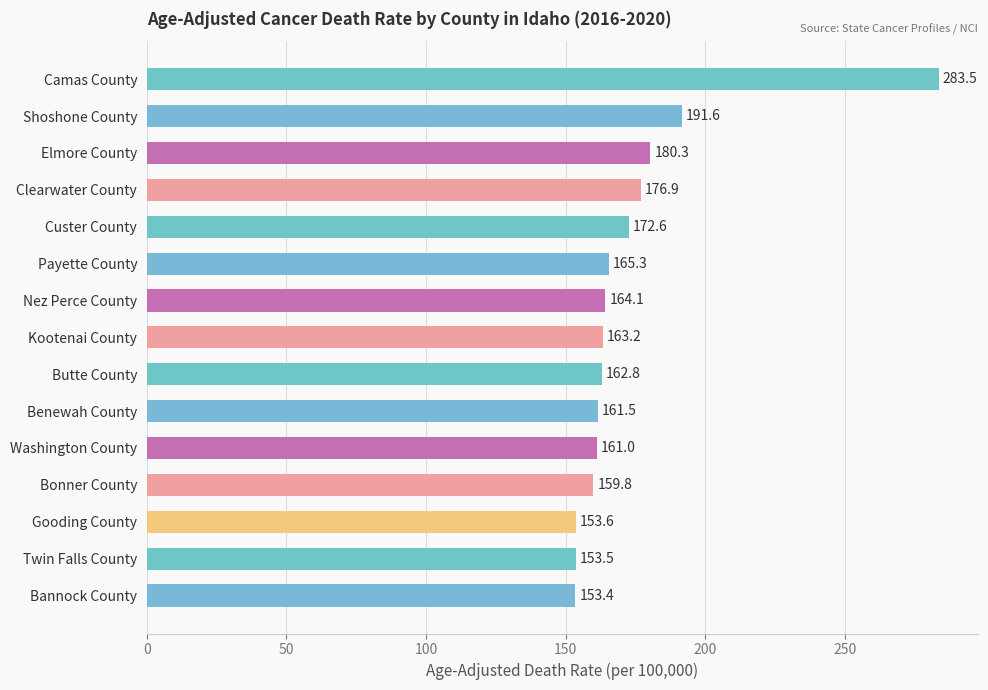

What is the minimum value shown in the chart?

153.4